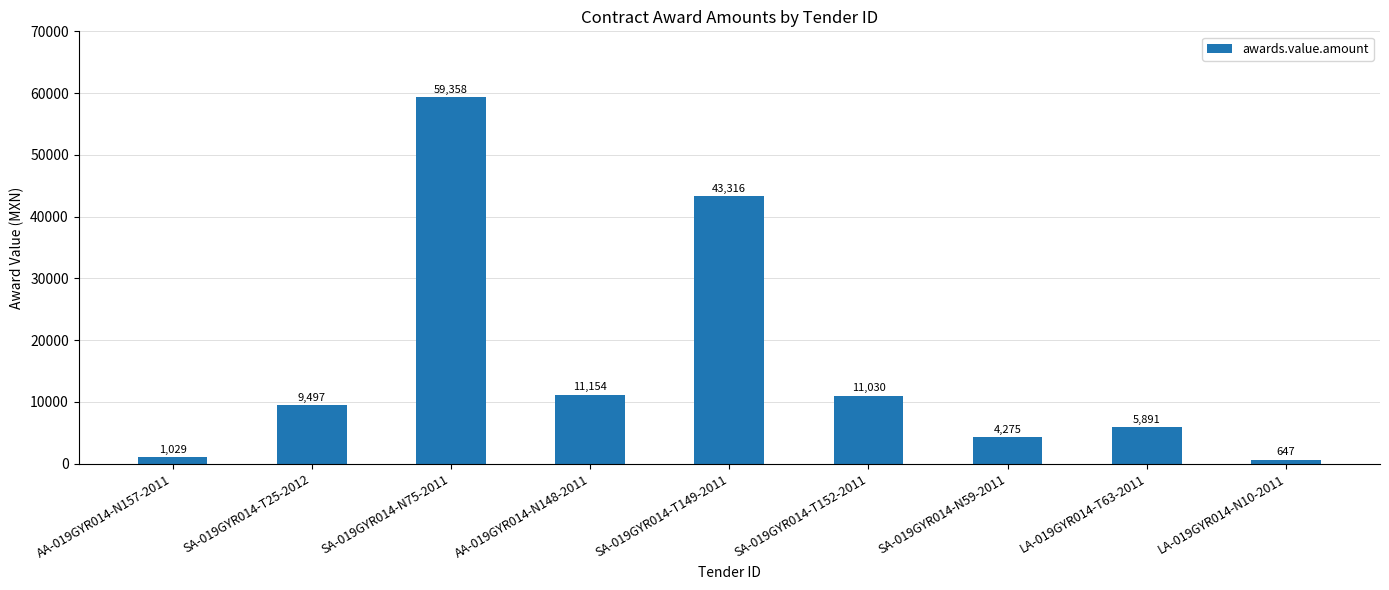

What is the change in value from SA-019GYR014-N75-2011 to SA-019GYR014-T149-2011?

-16041.9